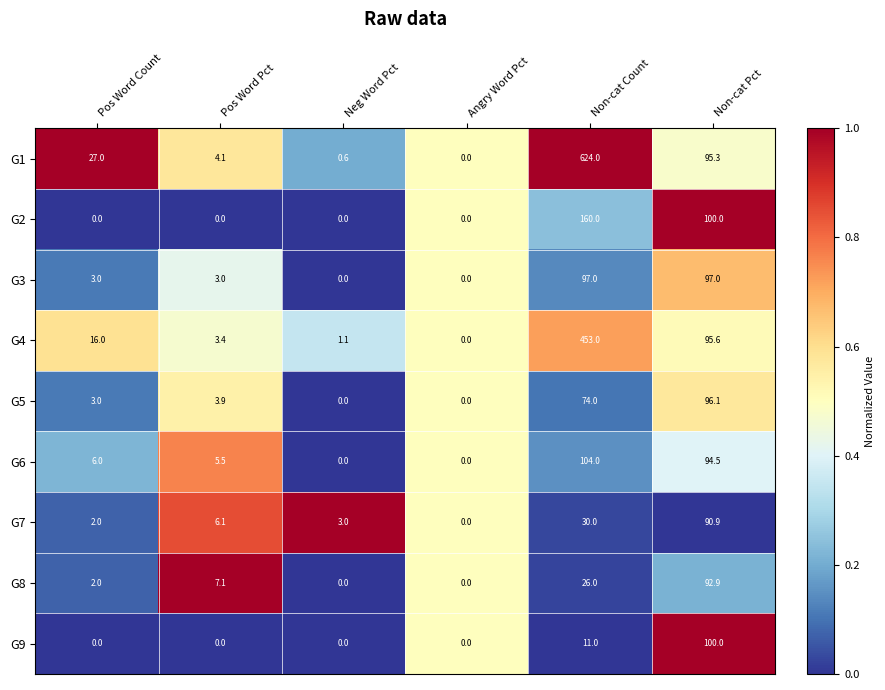

Is it true that G9 equals 0.0 at Pos Word Count?

True